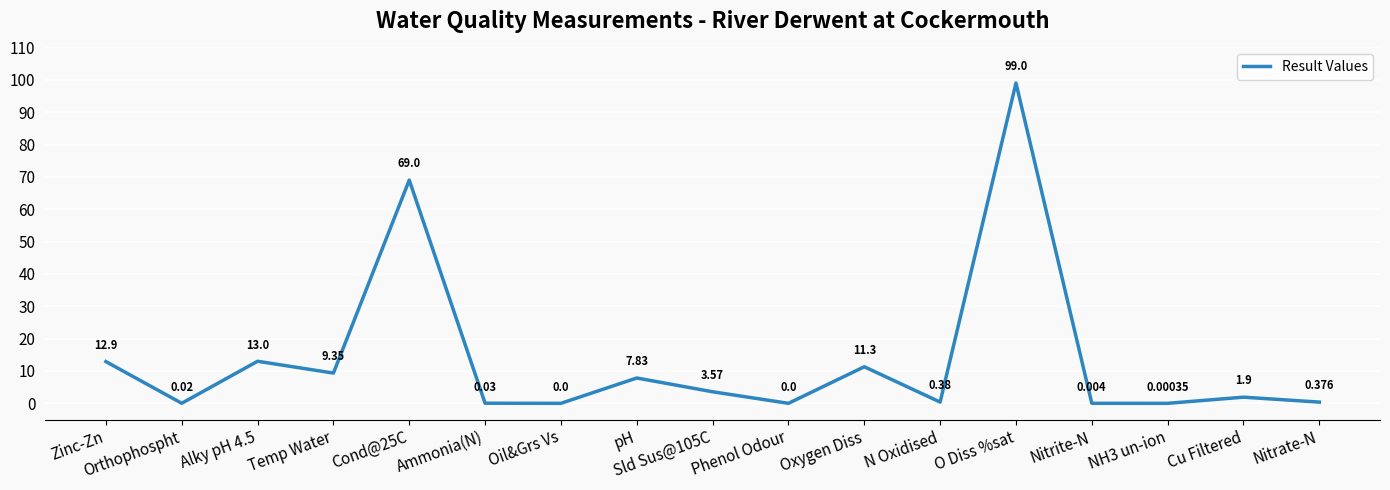

At which category does the data reach its first local peak?

Alky pH 4.5